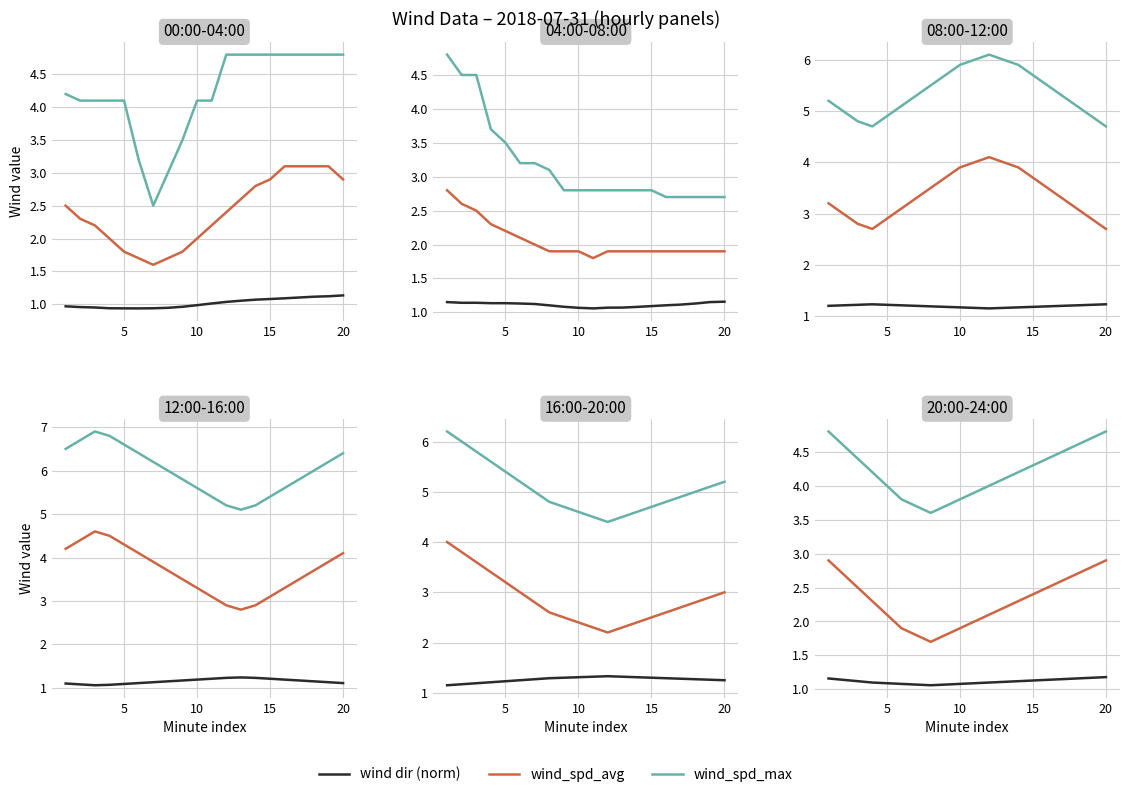

At 15, list the series in order from largest to smallest.

wind_spd_max, wind_spd_avg, wind dir (norm)